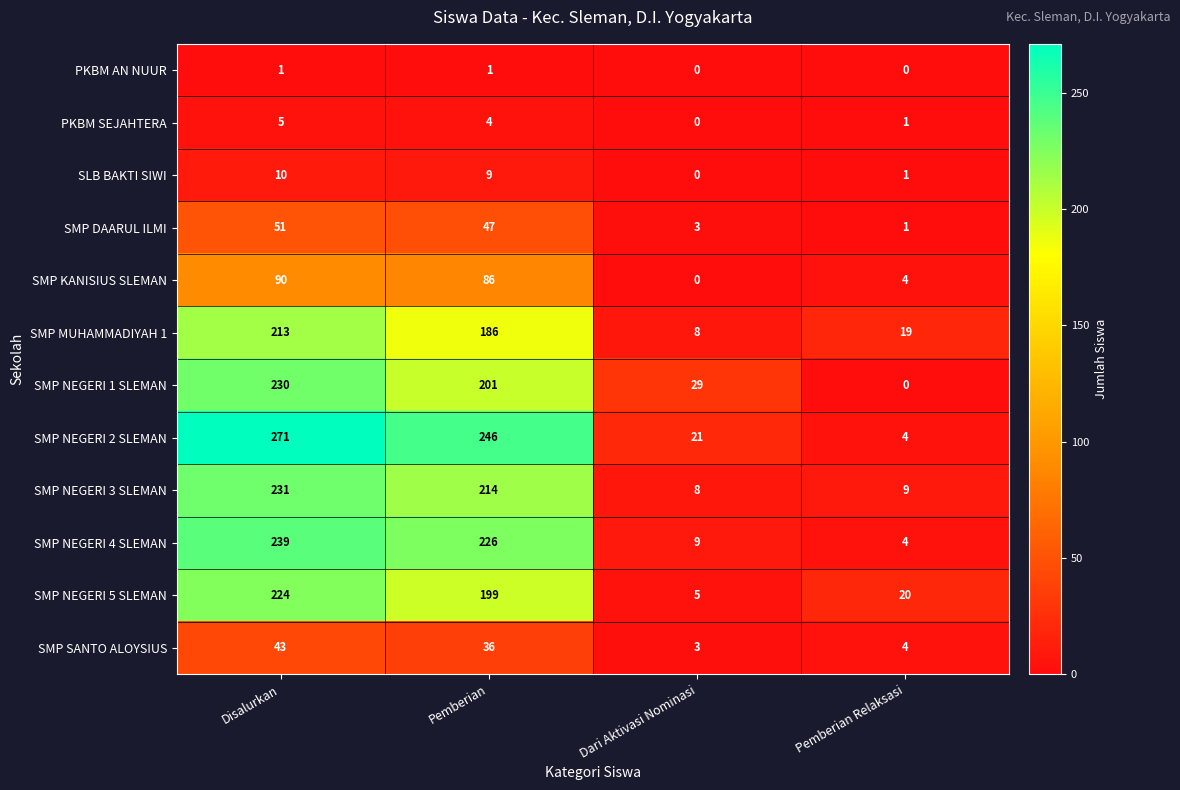

Is it true that SMP DAARUL ILMI equals 65 at Pemberian?

False